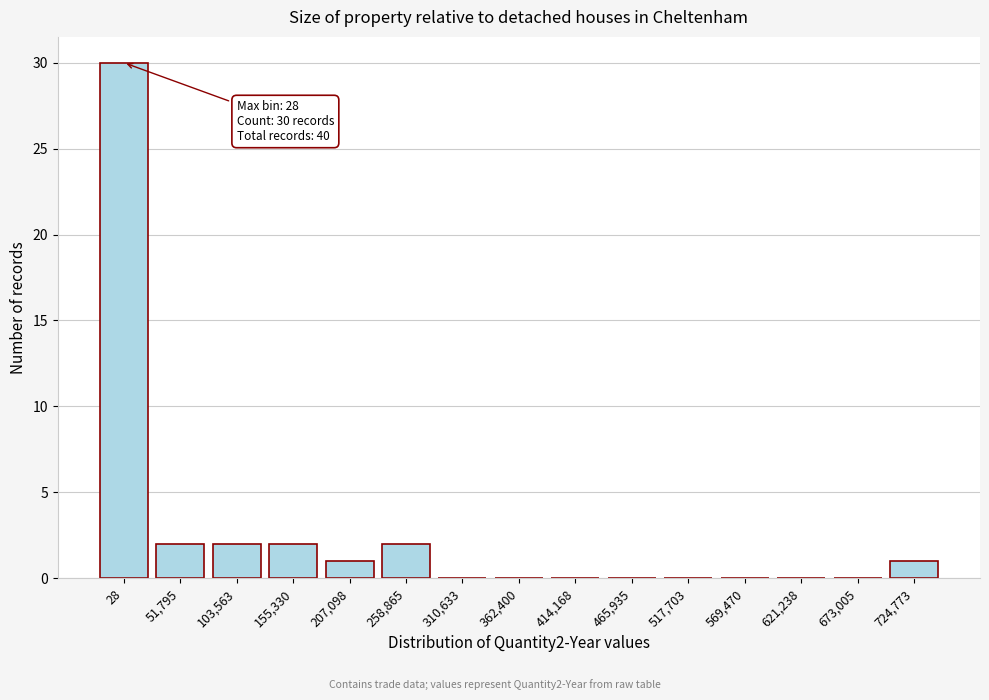

What is the sum of all values?

40